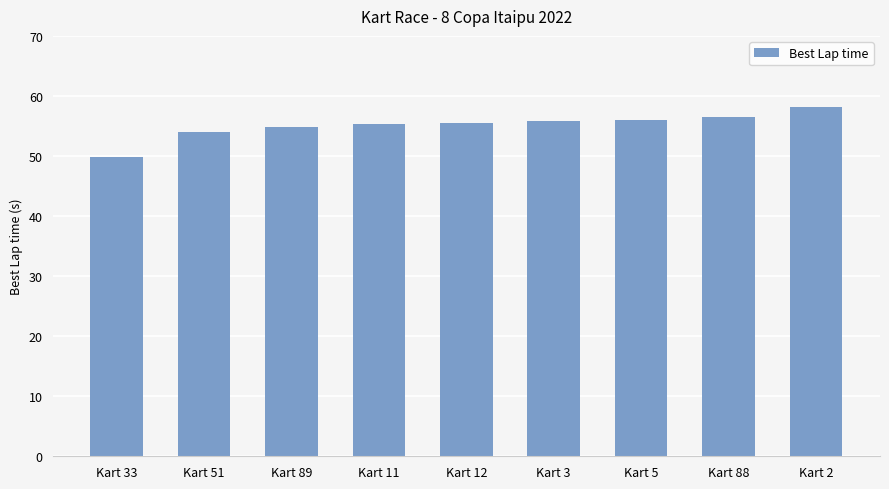

What is the difference between the values at Kart 2 and Kart 11?

2.8